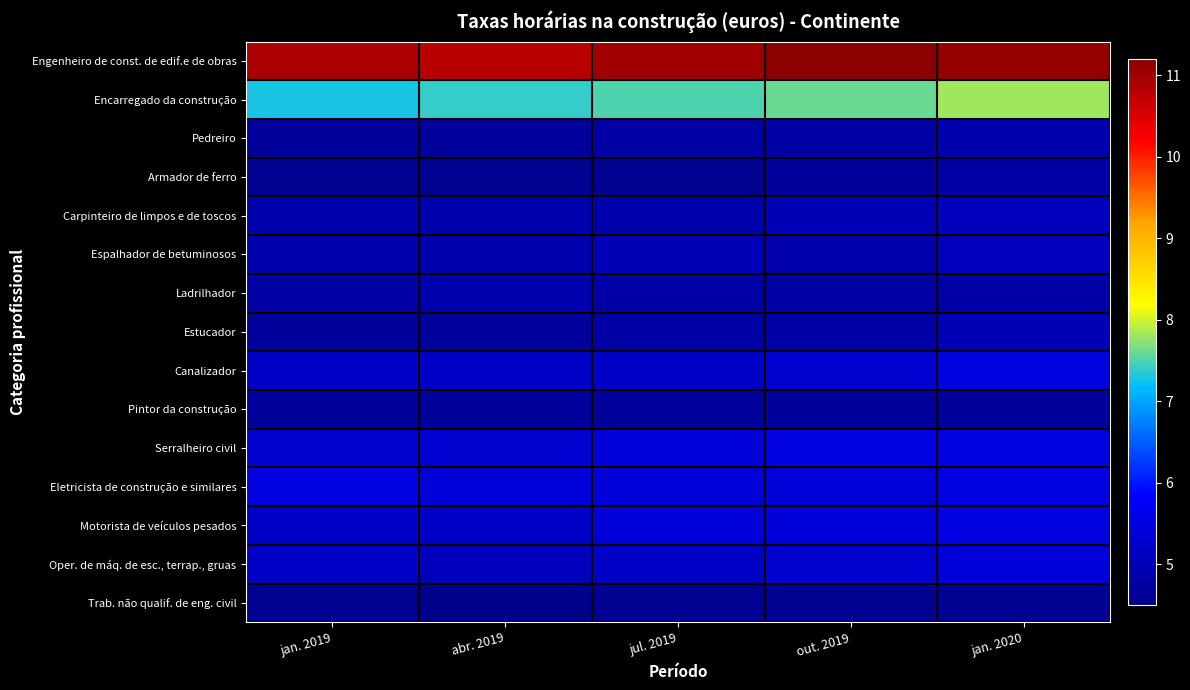

Which series changed the most between jan. 2019 and jul. 2019?

Encarregado da construção